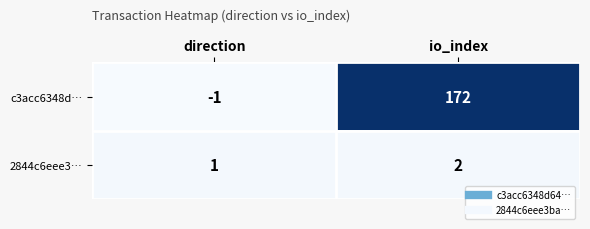

Which label corresponds to the largest value in the chart?

io_index